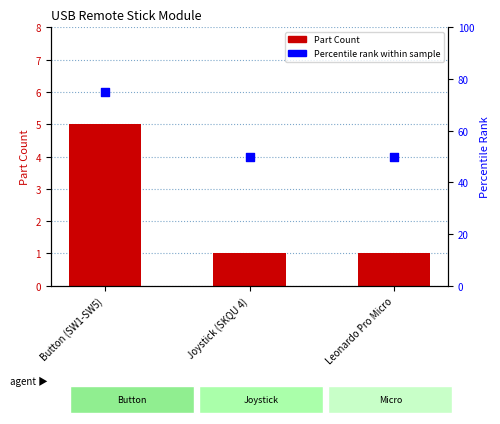

Which series has the largest Y range (max minus min)?

Percentile rank within sample